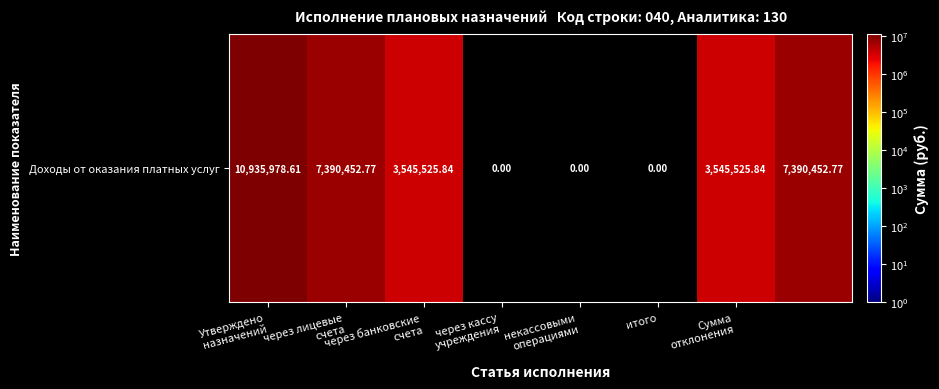

How many categories are shown in the chart?

8